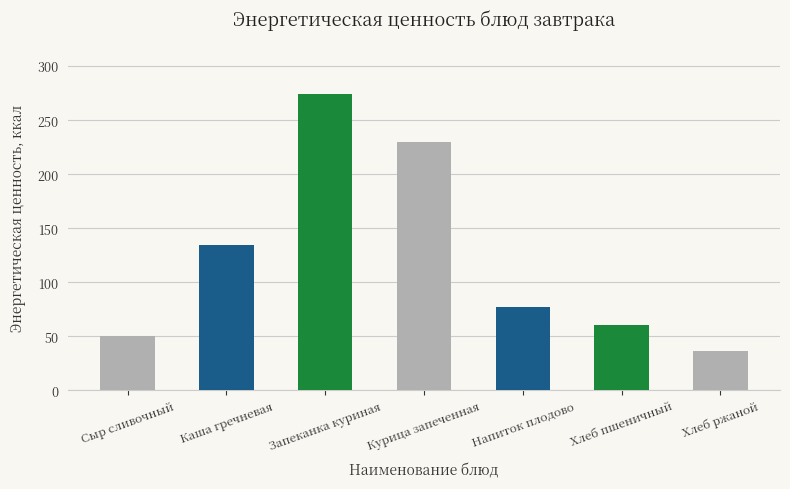

At which category does the chart reach its peak across all series?

Запеканка куриная